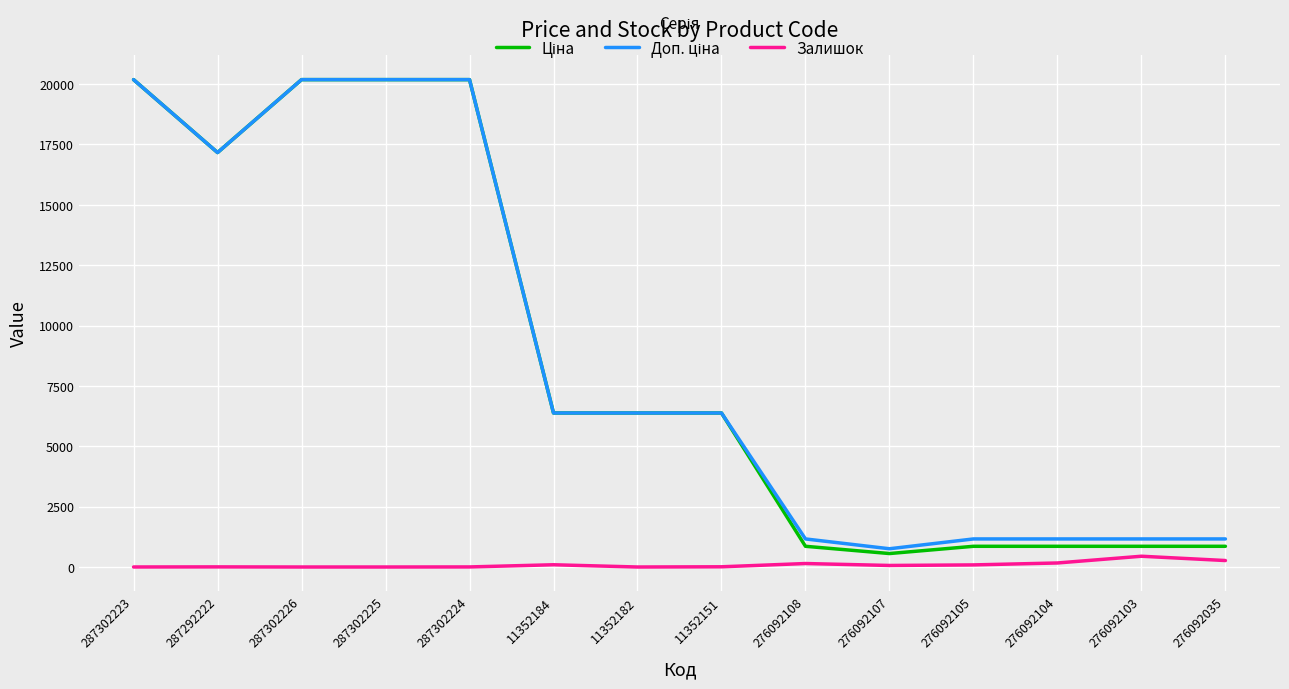

True or false: Залишок and Ціна intersect in this chart.

False